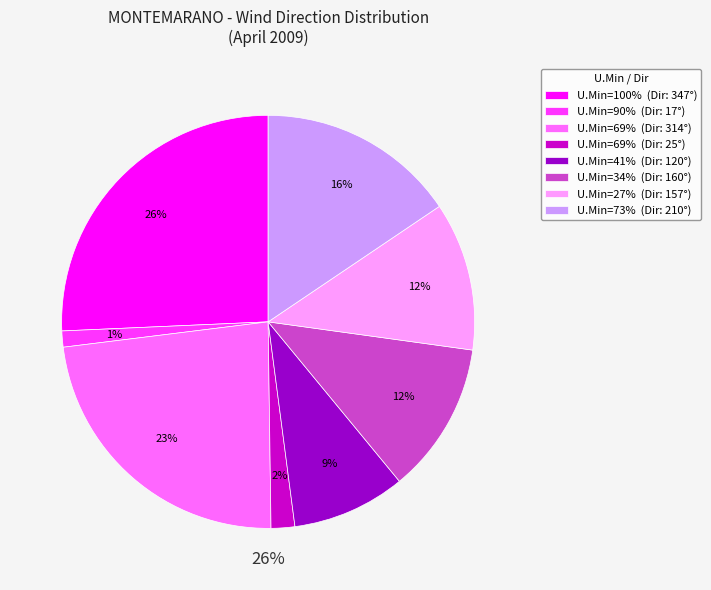

To the nearest percent, what is the difference between the largest and smallest slice percentages?

24%